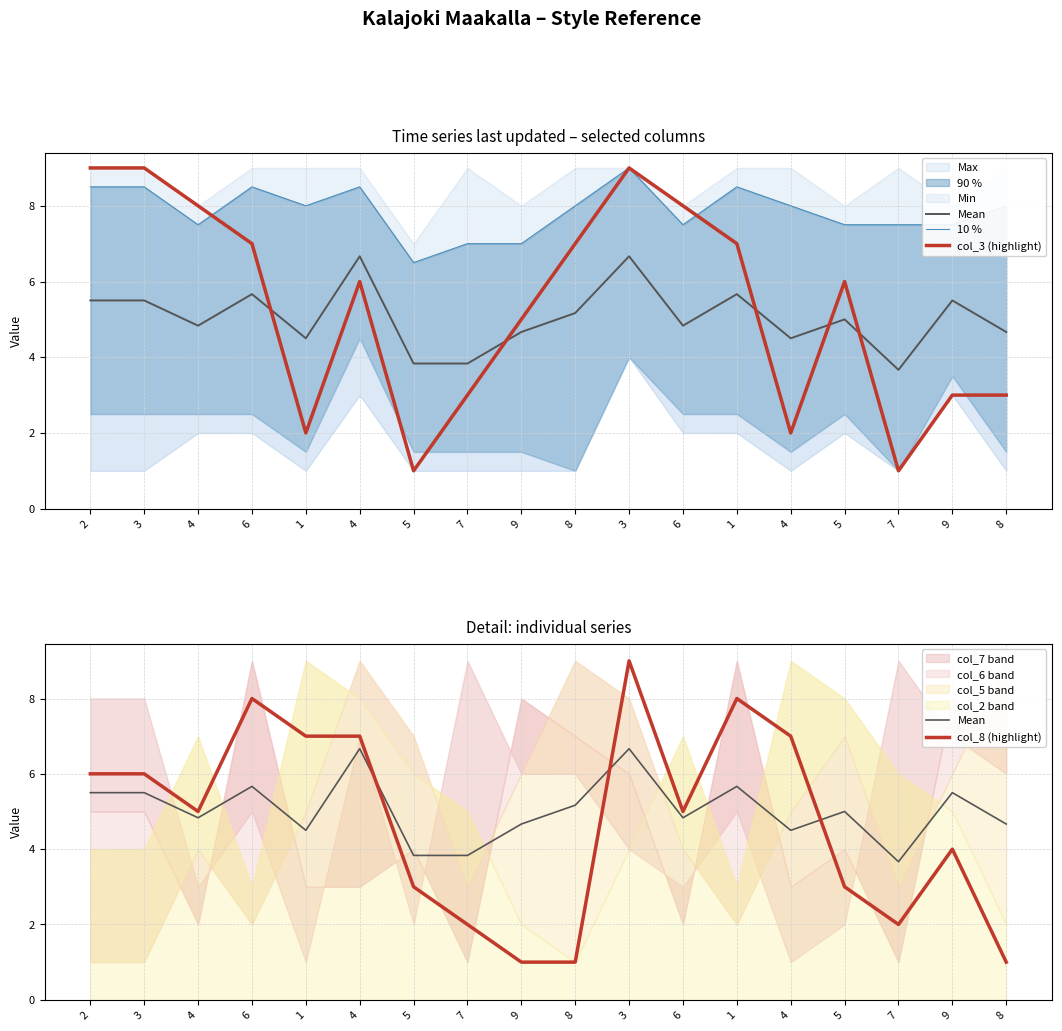

True or false: 10 % and col_8 (highlight) cross at least once.

False